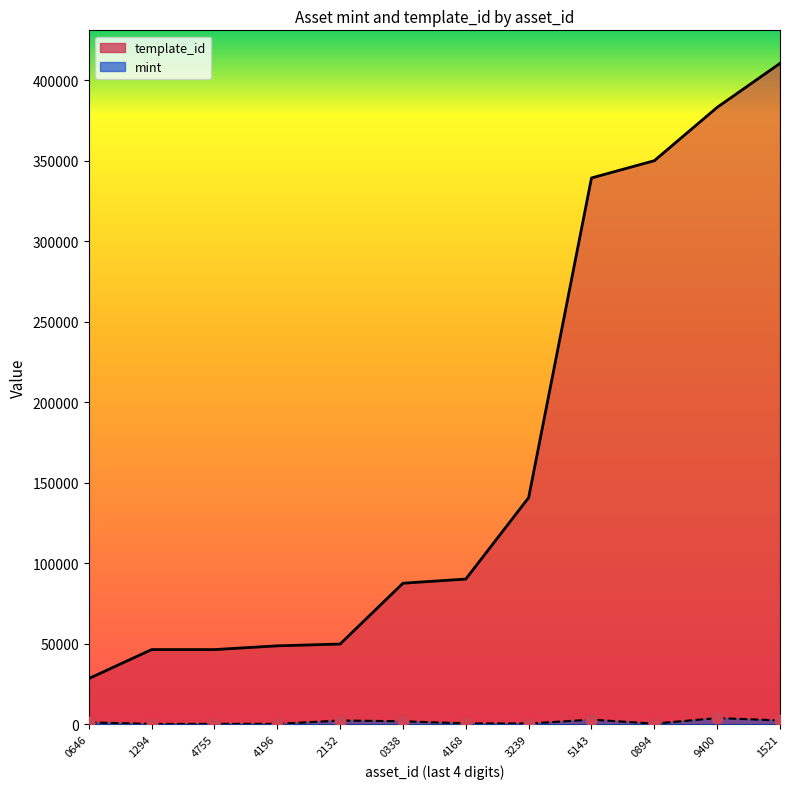

What are all the series names shown in the legend?

mint, template_id